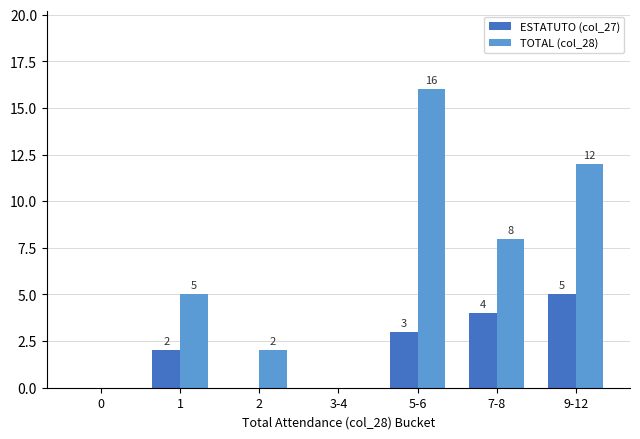

Which series has the largest total across all categories?

TOTAL (col_28)